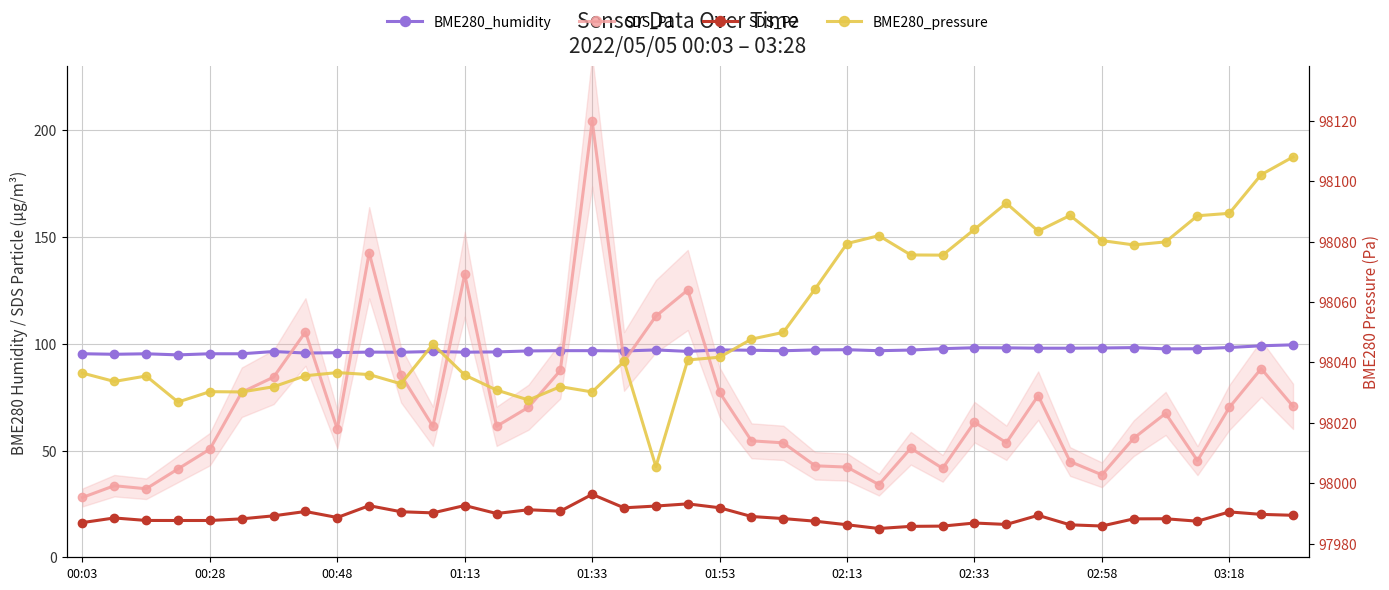

True or false: SDS_P1 has a value of 39.3 at 02:13.

False